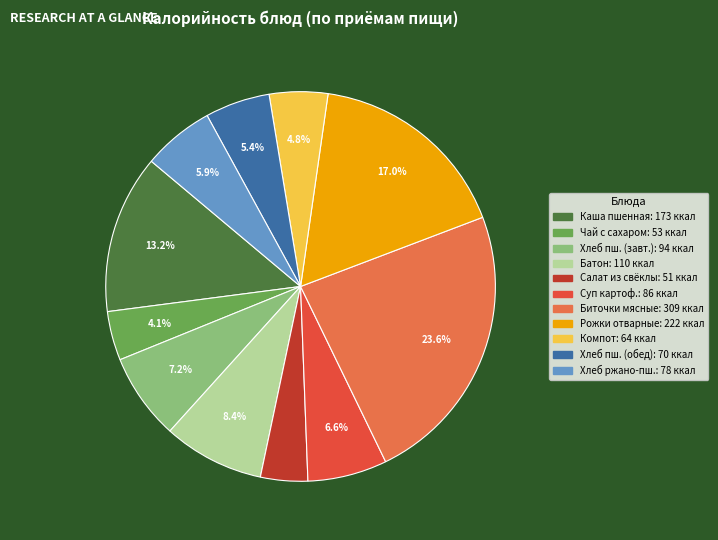

Is there any slice that represents more than half of the pie?

No